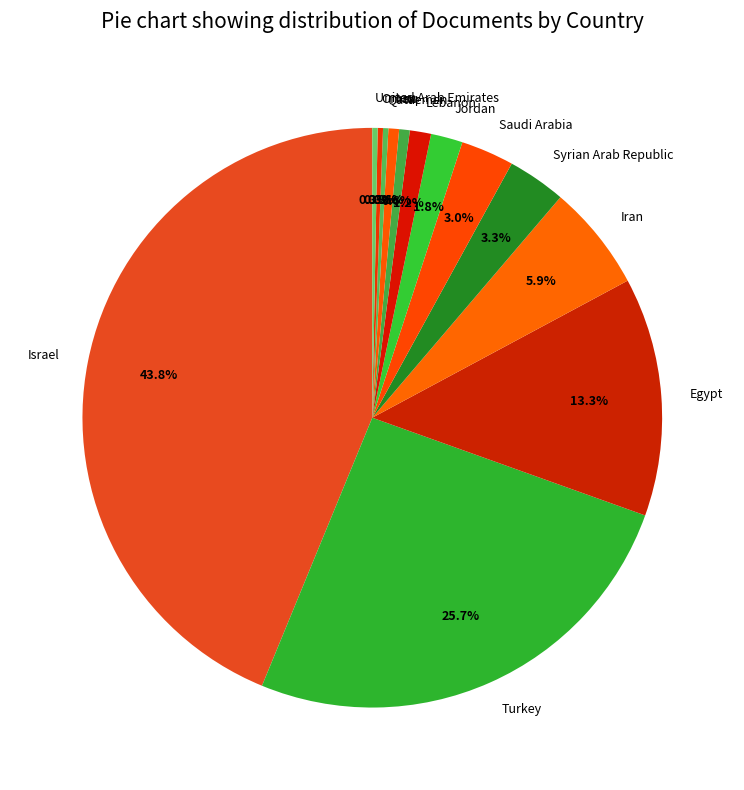

Between United Arab Emirates and Turkey, which is larger?

Turkey